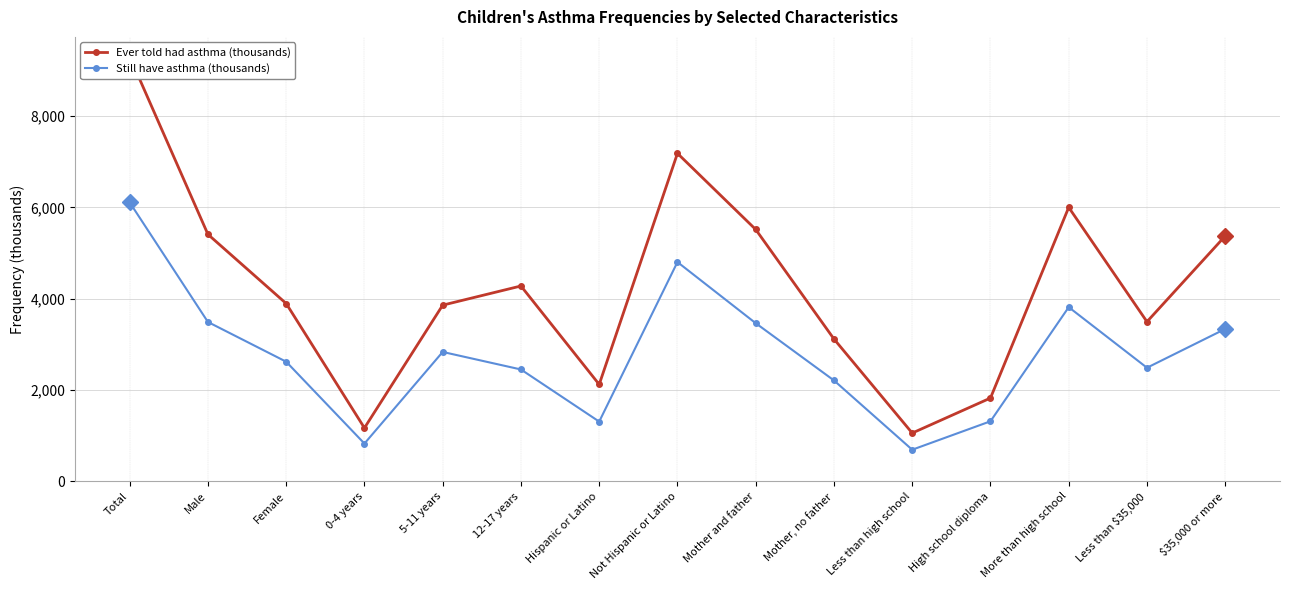

Does the chart display data point markers on the line(s)?

Yes